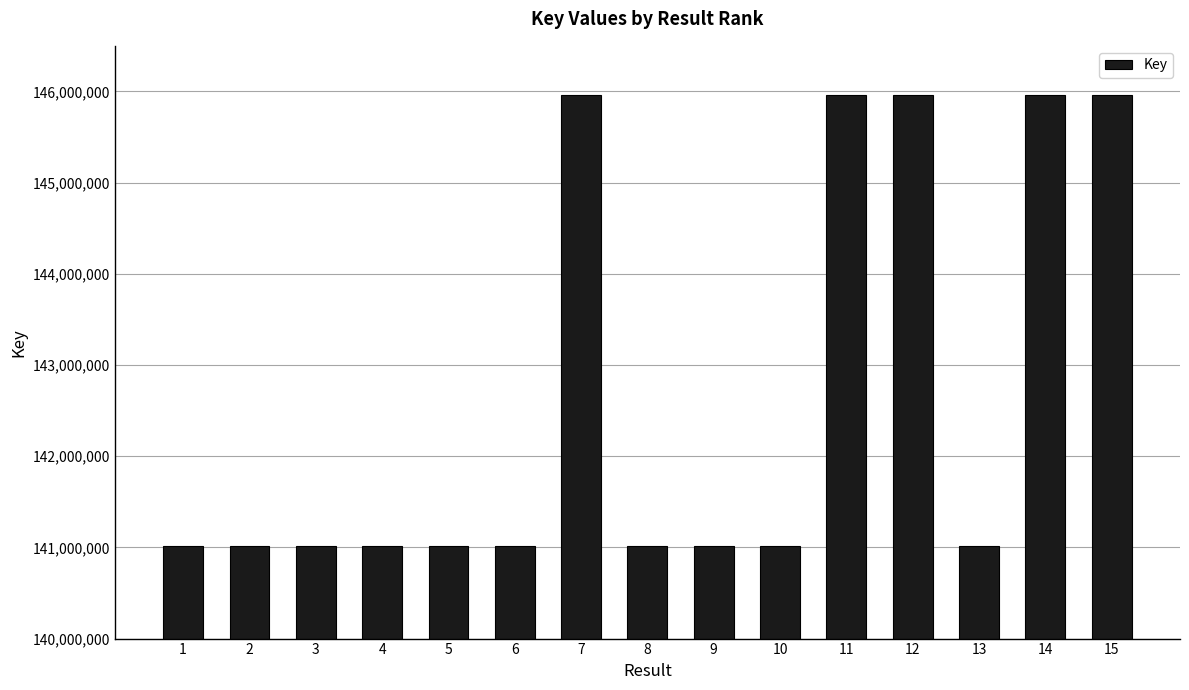

Is it true that the value at 9 is 68679854?

False